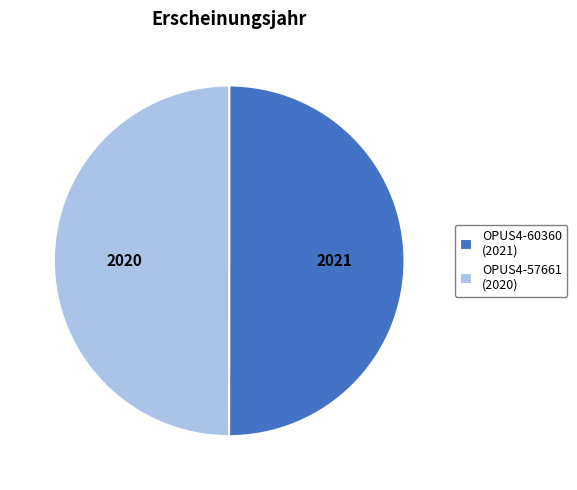

Is it true that OPUS4-57661 is 50% of the pie?

True